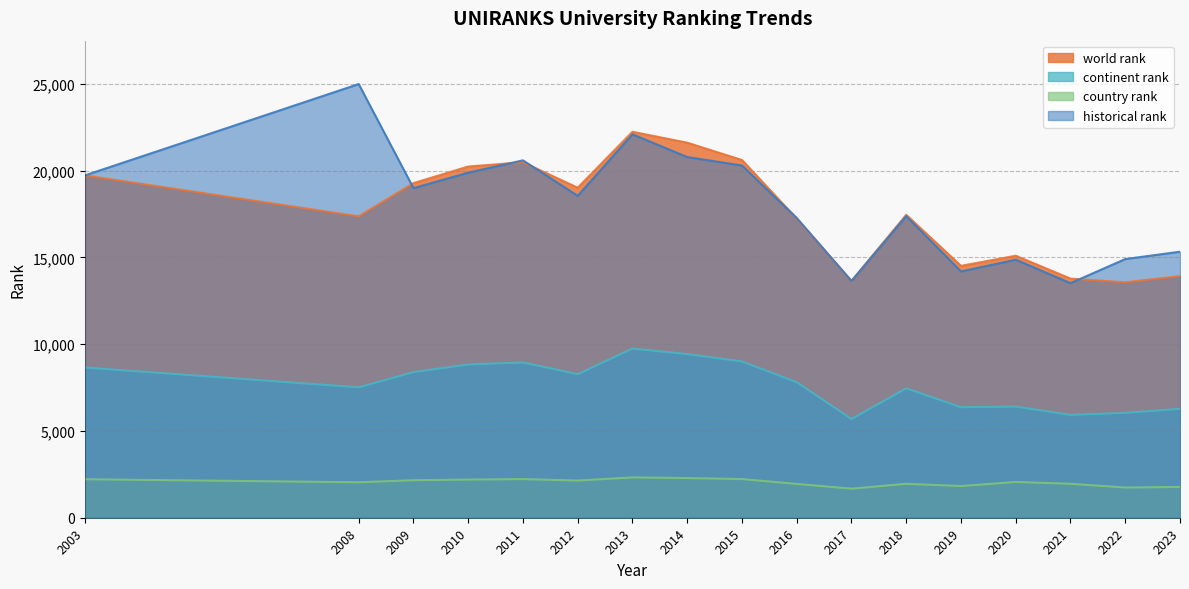

Where is the first local maximum for continent rank?

2011